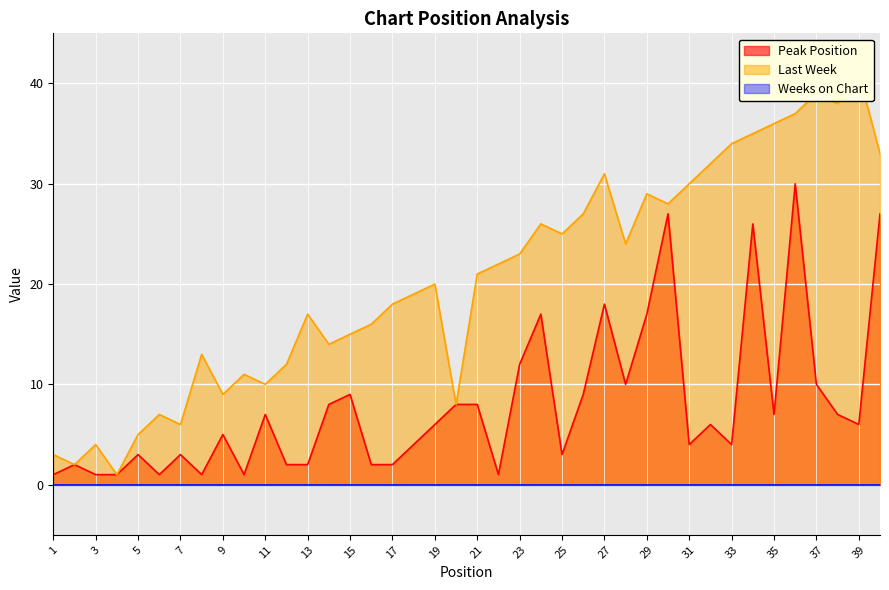

True or false: Last Week and Peak Position cross at least once.

False